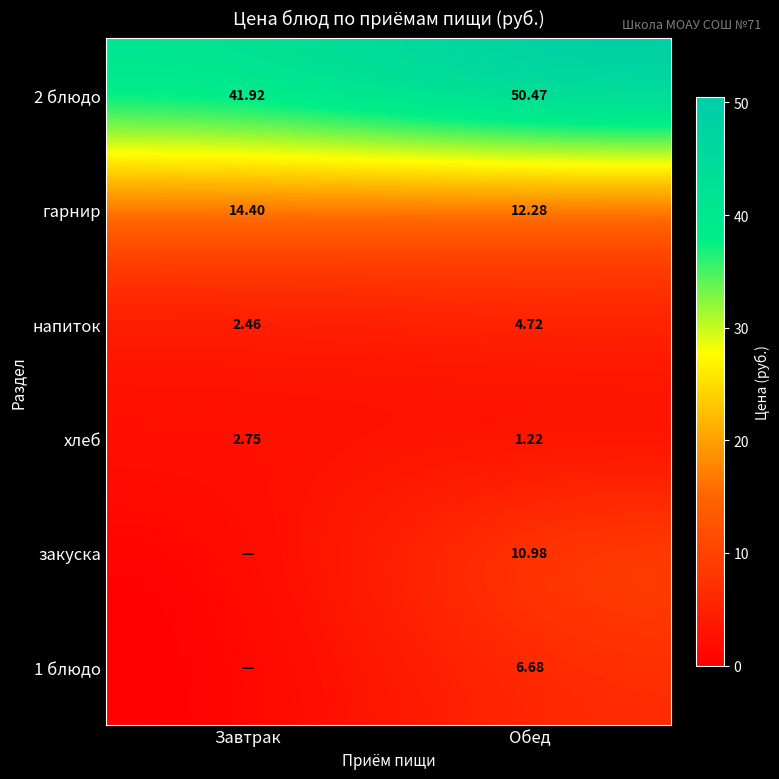

What is the average value of the 2 блюдо series?

46.2